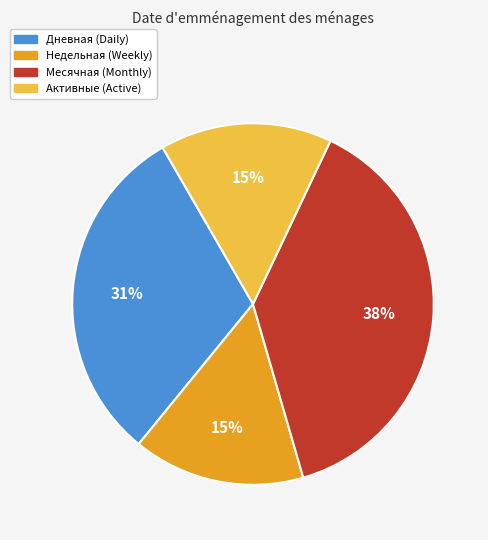

Combined, do Недельная and Дневная account for over 50%?

No